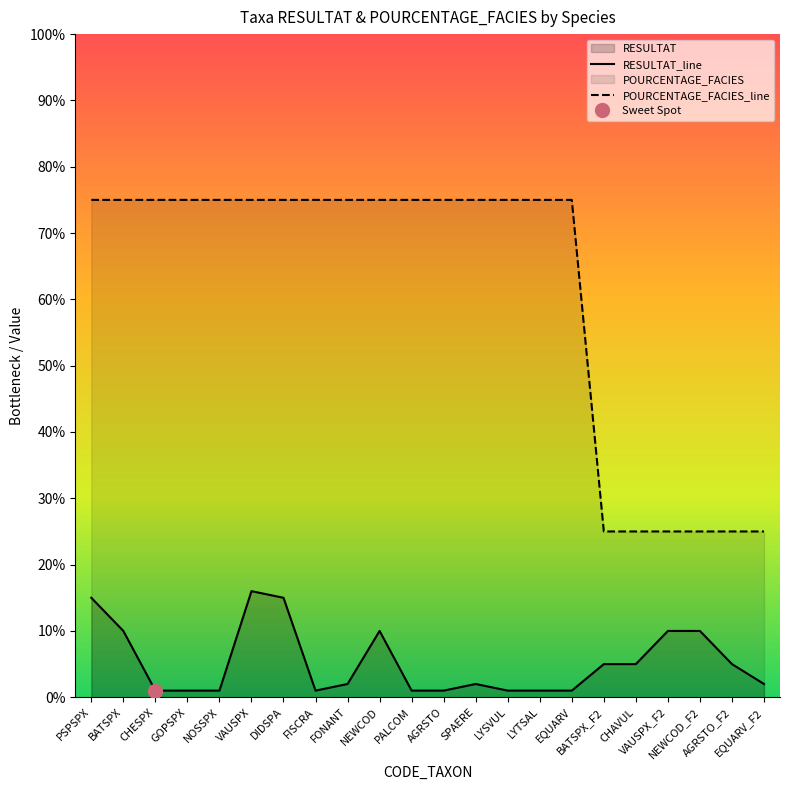

Is it true that RESULTAT_line equals 0.0 at GOPSPX?

False